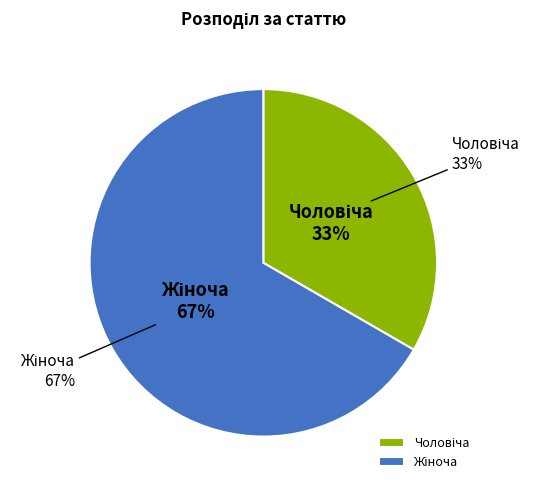

Which slice represents more than half of the pie?

Жіноча